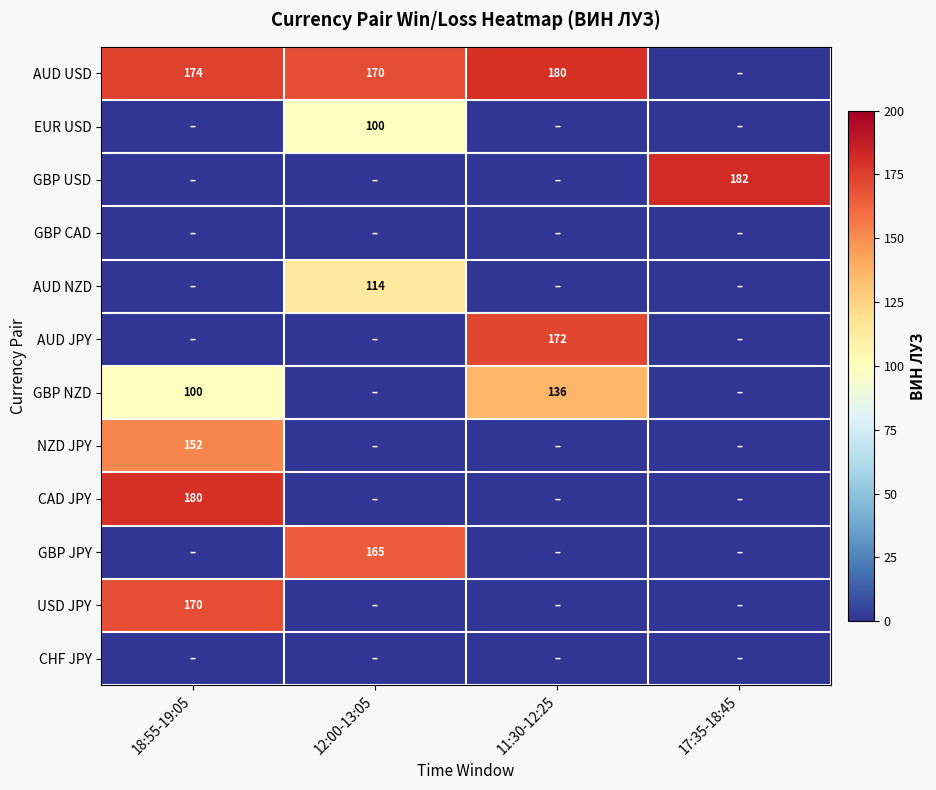

At which category is the sum across all series the highest?

18:55-19:05